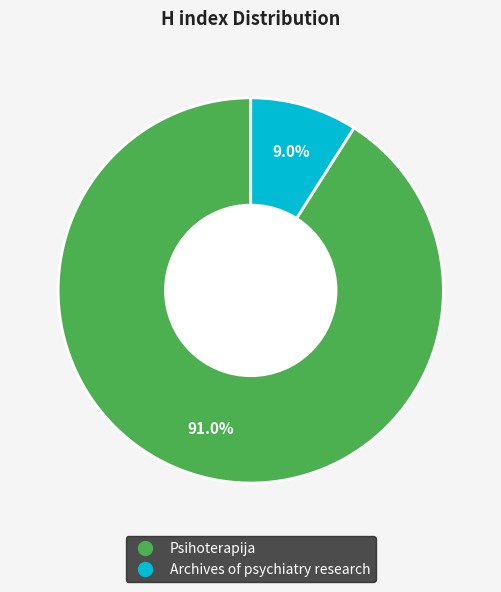

Is Psihoterapija the majority of the pie?

Yes